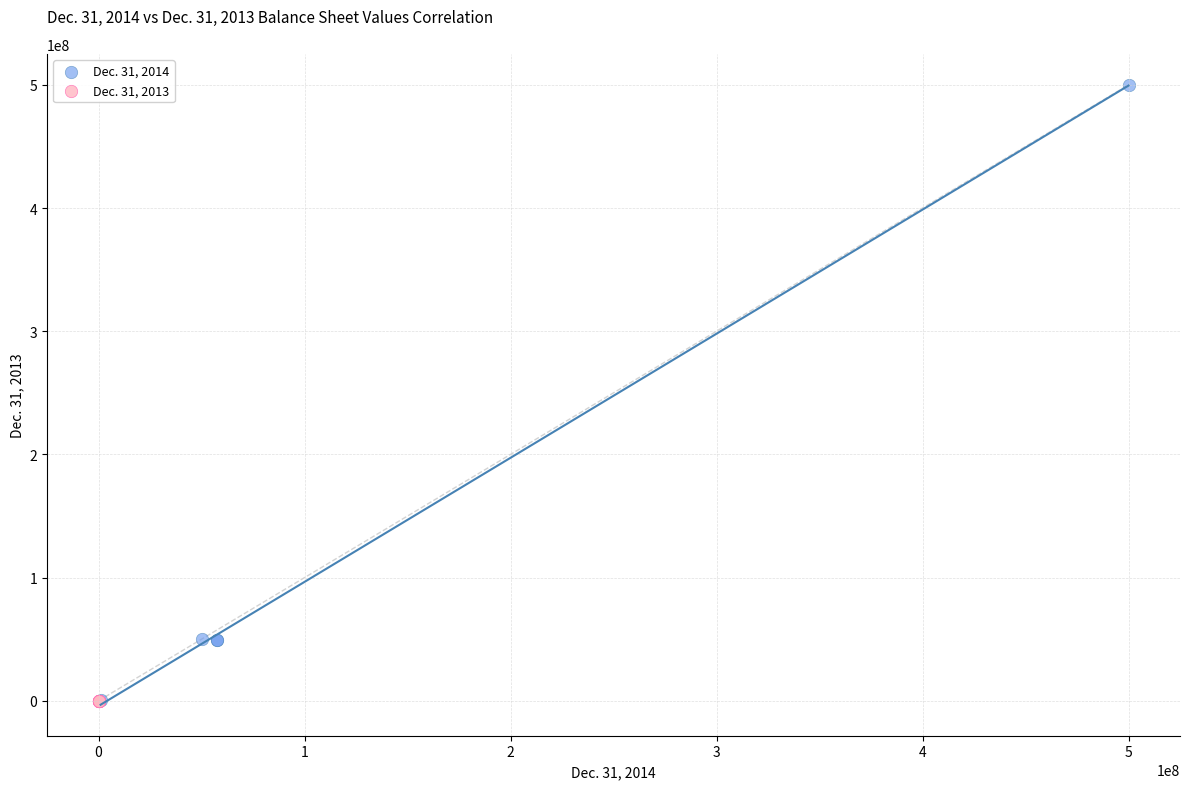

Which series has the largest Y range (max minus min)?

Dec. 31, 2014